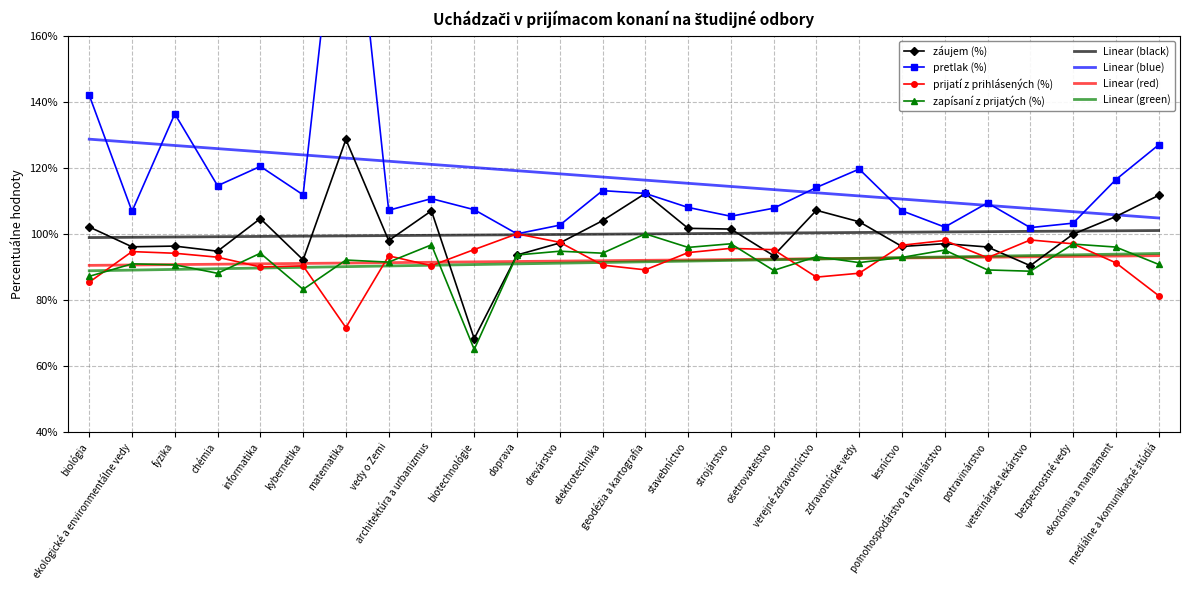

What is the maximum value for Linear (black)?

101.0